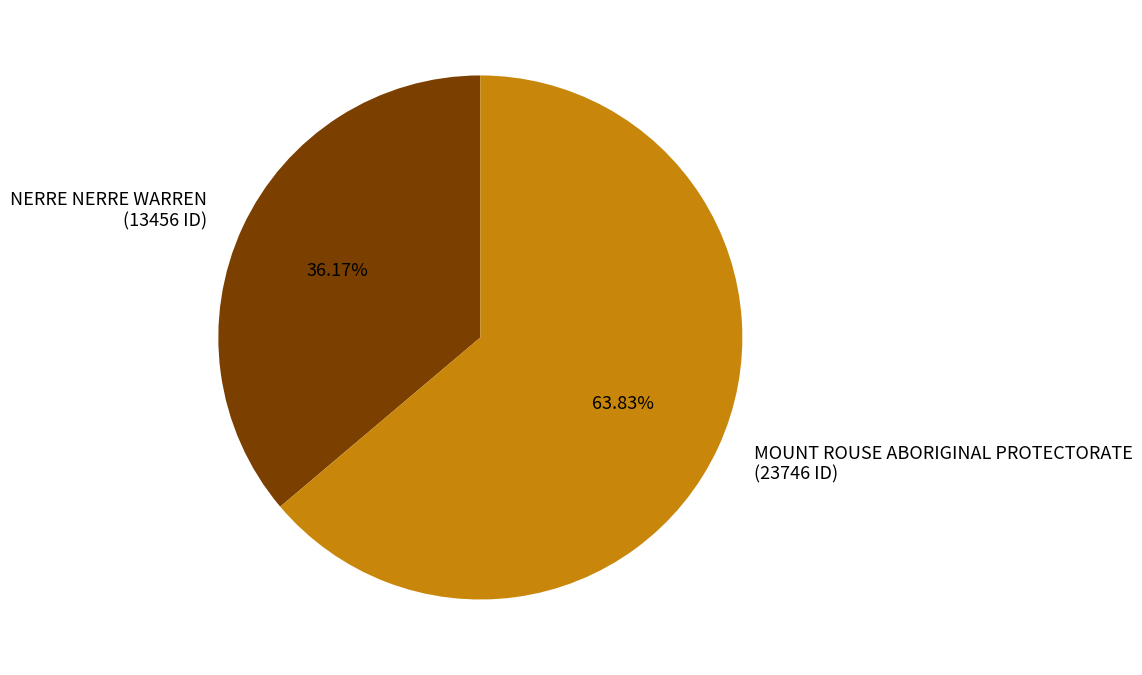

Does MOUNT ROUSE ABORIGINAL PROTECTORATE account for over 50% of the chart?

Yes